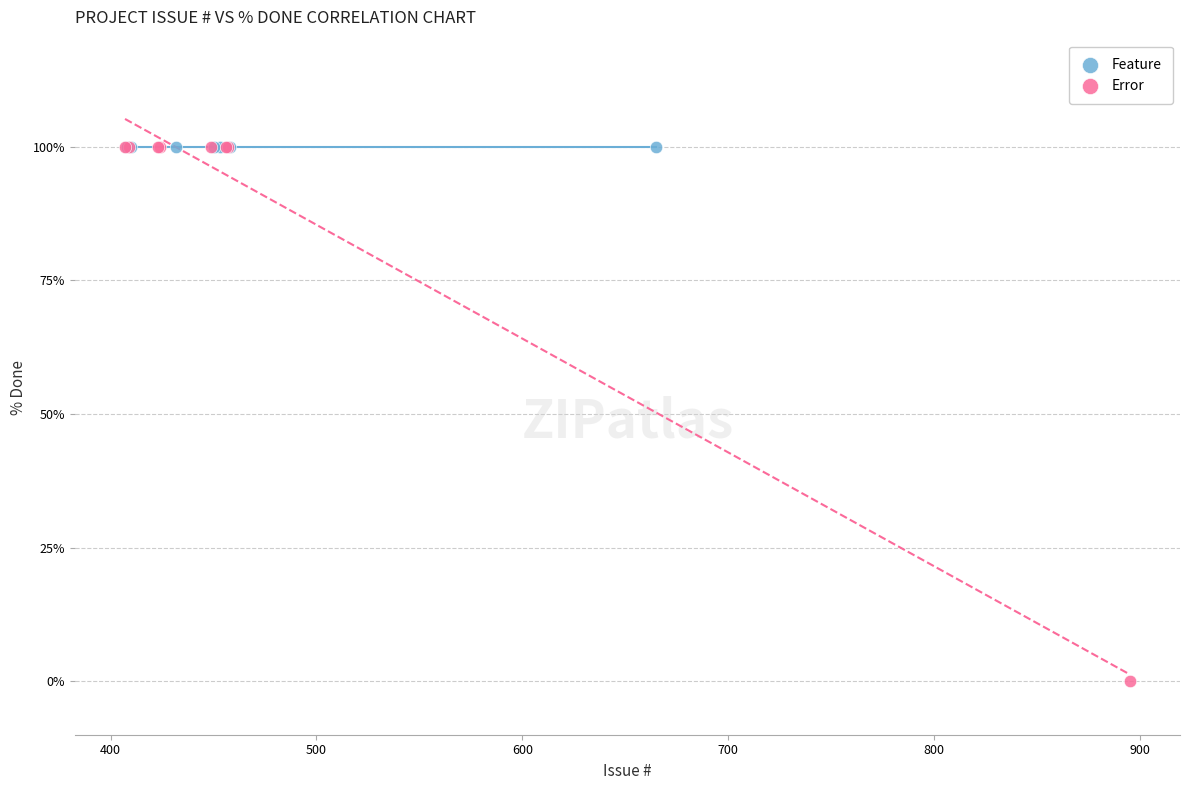

Which series reaches the minimum Y coordinate?

Error